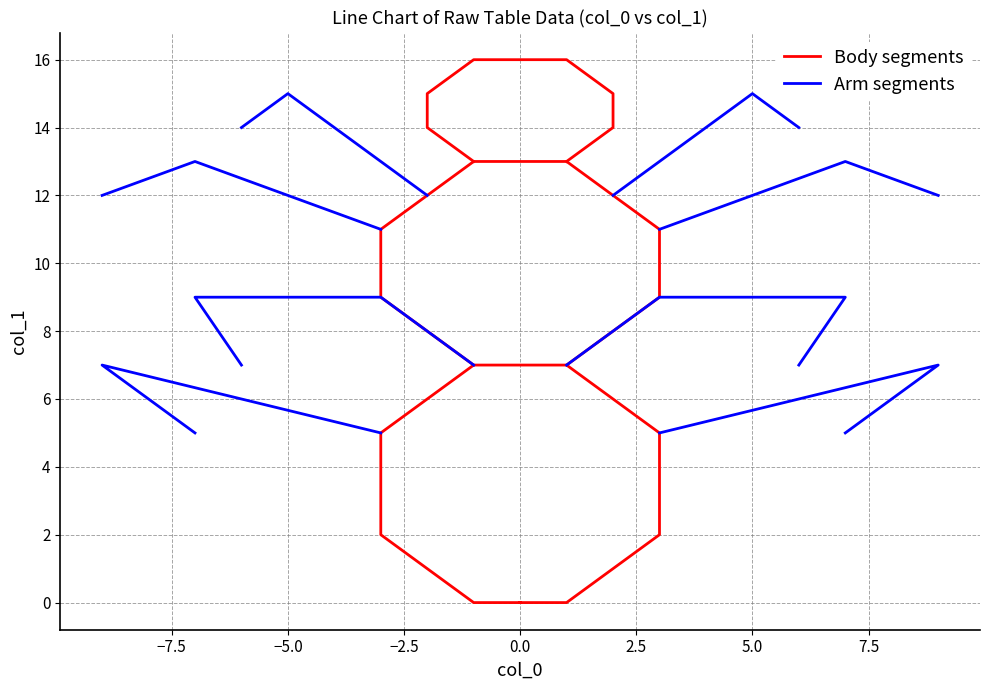

What is the difference between the values at 6 and 0?

14